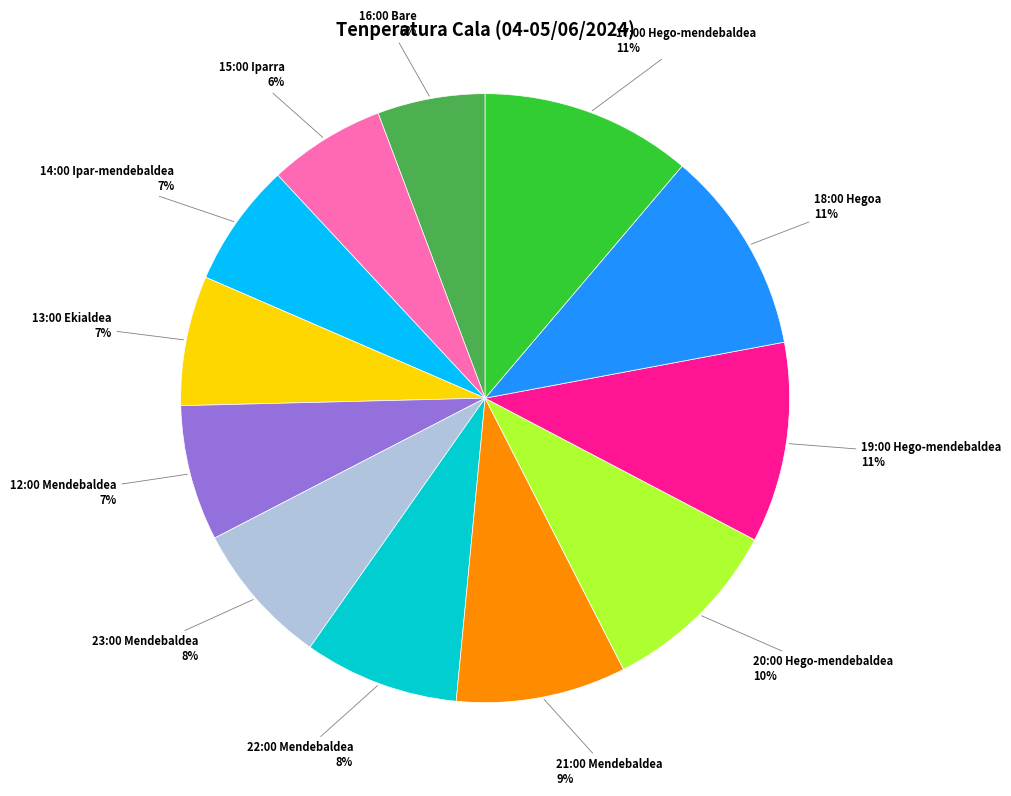

What is the ratio of the value at 17:00 Hego-mendebaldea to the value at 18:00 Hegoa?

1.0